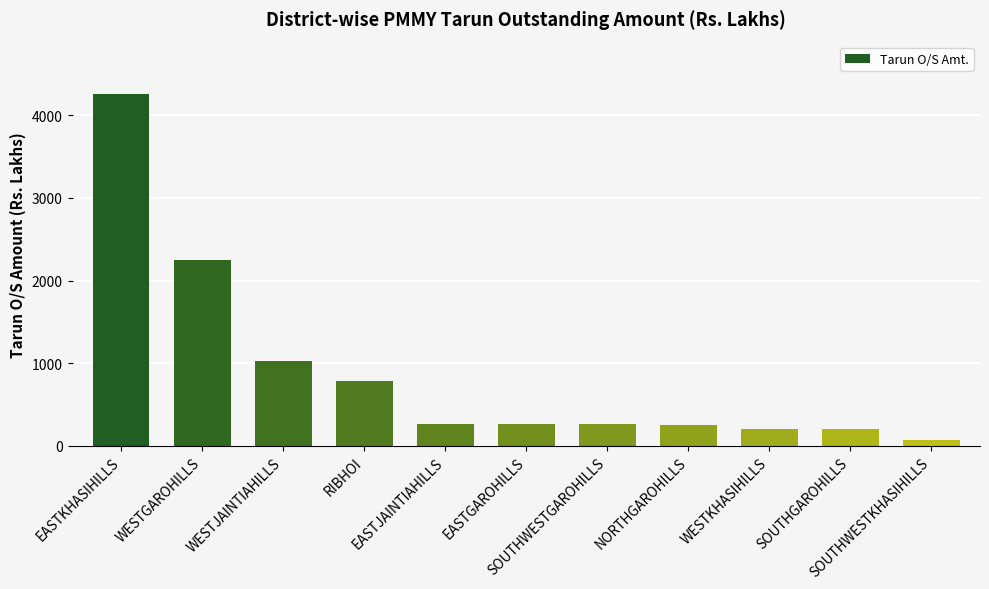

How many bars are there in total?

11